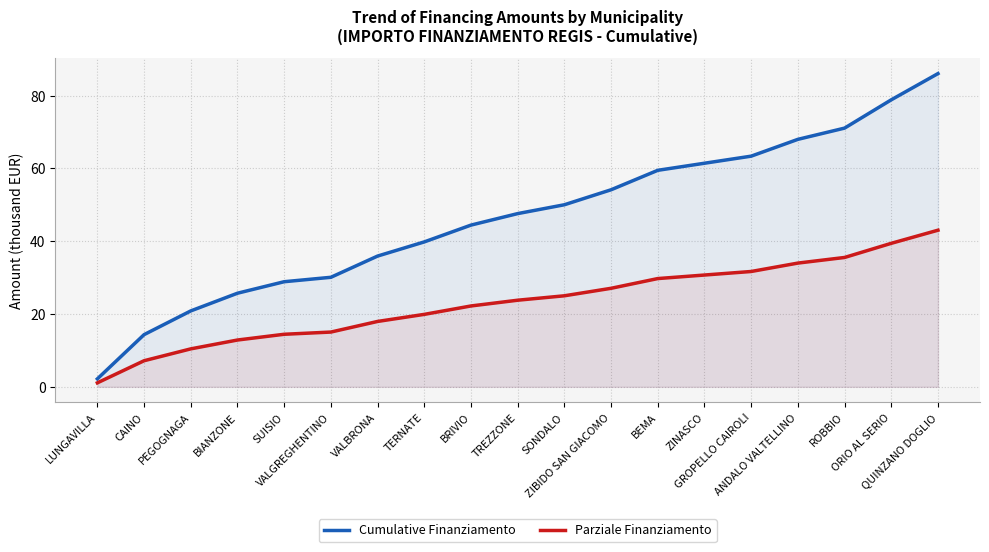

Reading left to right, transcribe all the data shown in this chart.

Cumulative Finanziamento: 2.2	14.3	20.9	25.7	28.9	30.1	35.9	39.8	44.4	47.6	50.0	54.1	59.5	61.4	63.4	68.0	71.1	78.8	86.0
Parziale Finanziamento: 1.1	7.2	10.4	12.9	14.4	15.0	18.0	19.9	22.2	23.8	25.0	27.1	29.7	30.7	31.7	34.0	35.5	39.4	43.0